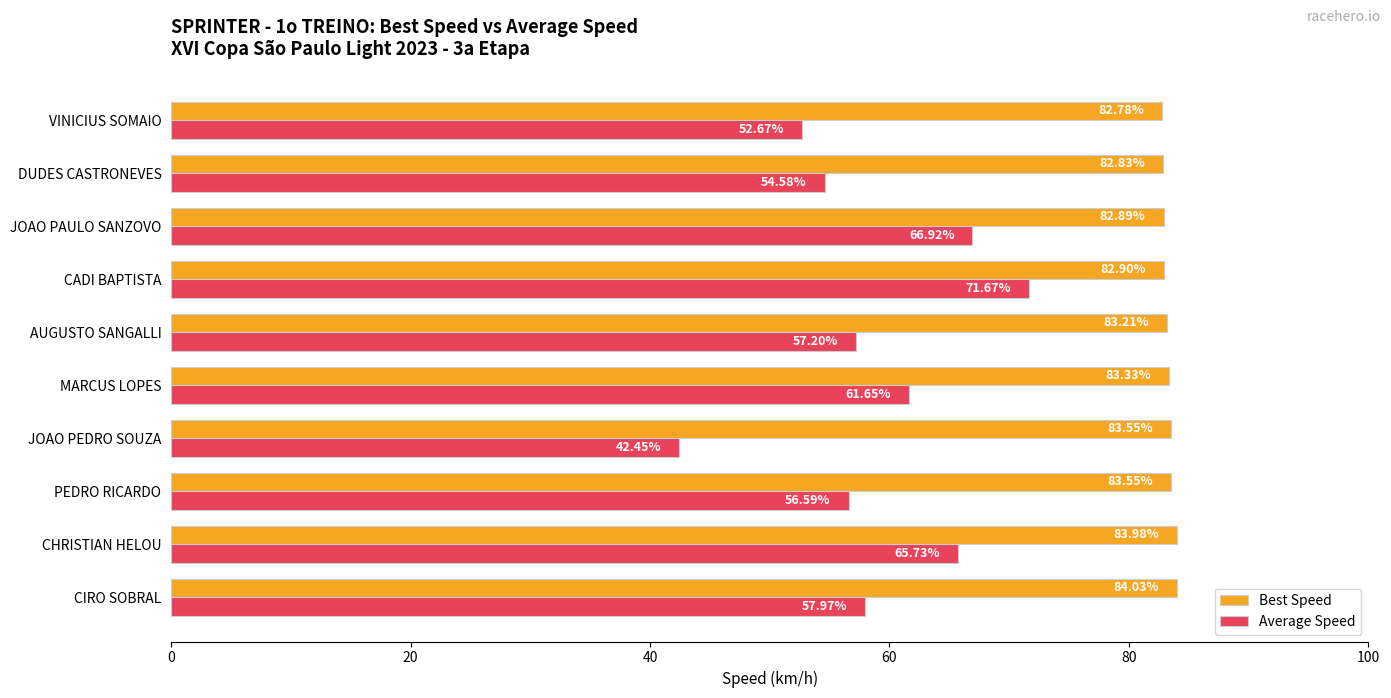

Which series has the widest spread of values?

Average Speed